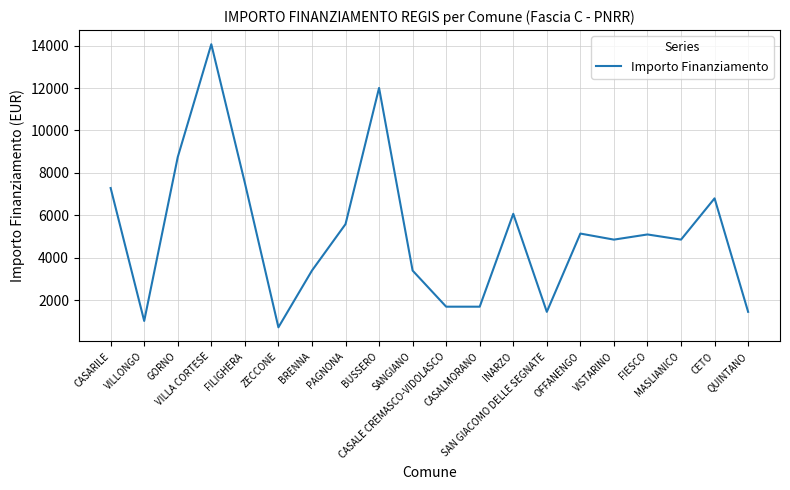

What is the difference between the maximum and minimum values?

13334